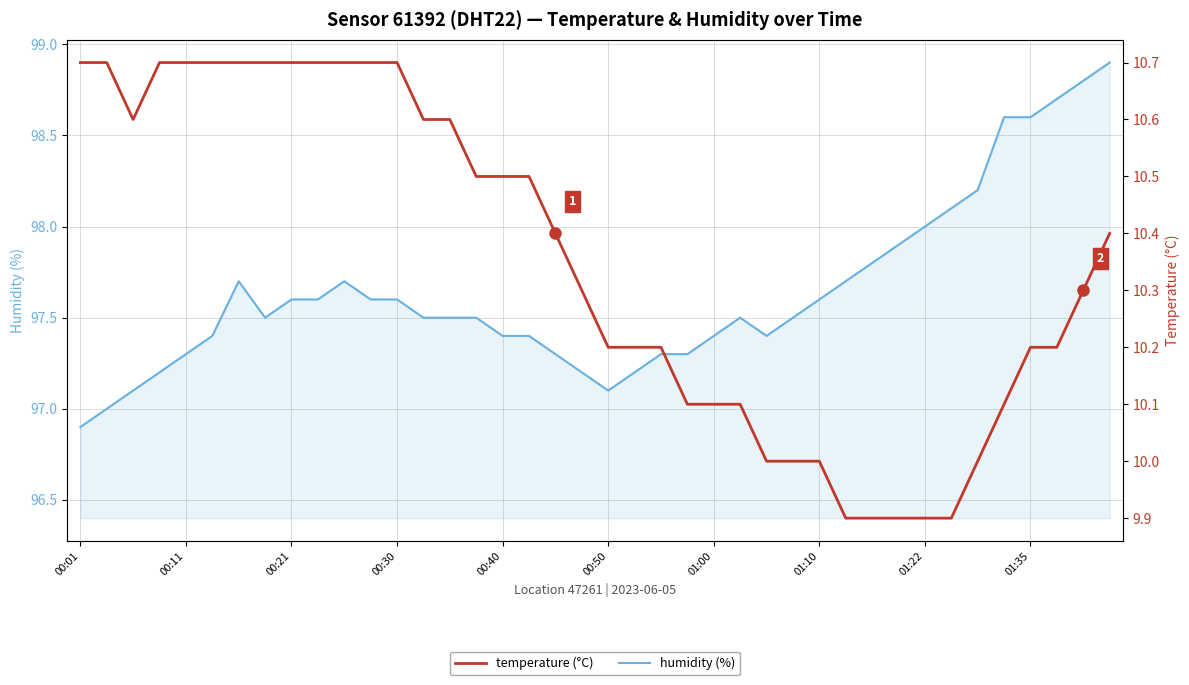

The temperature series shows 10.7 at 00:01. True or false?

True